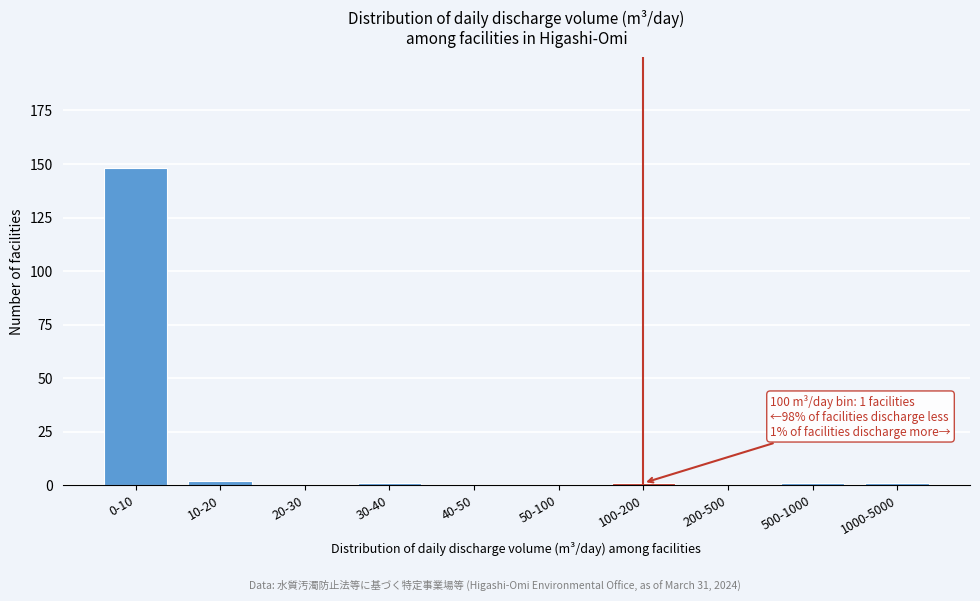

Reading right to left, transcribe all the data shown in this chart.

1000-5000=1	500-1000=1	200-500=0	100-200=1	50-100=0	40-50=0	30-40=1	20-30=0	10-20=2	0-10=148